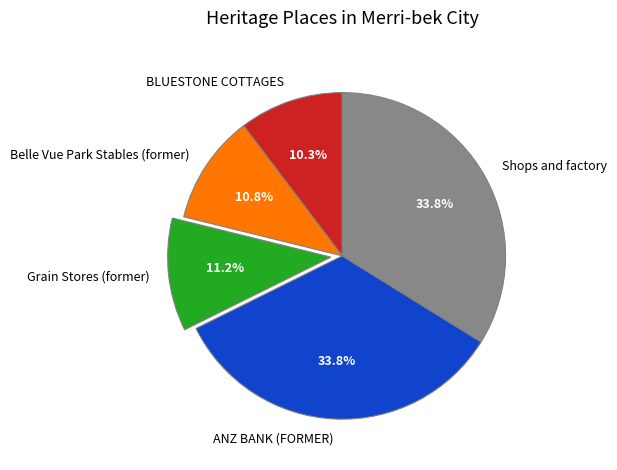

What percentage is the ANZ BANK (FORMER) slice, to the nearest percent?

34%